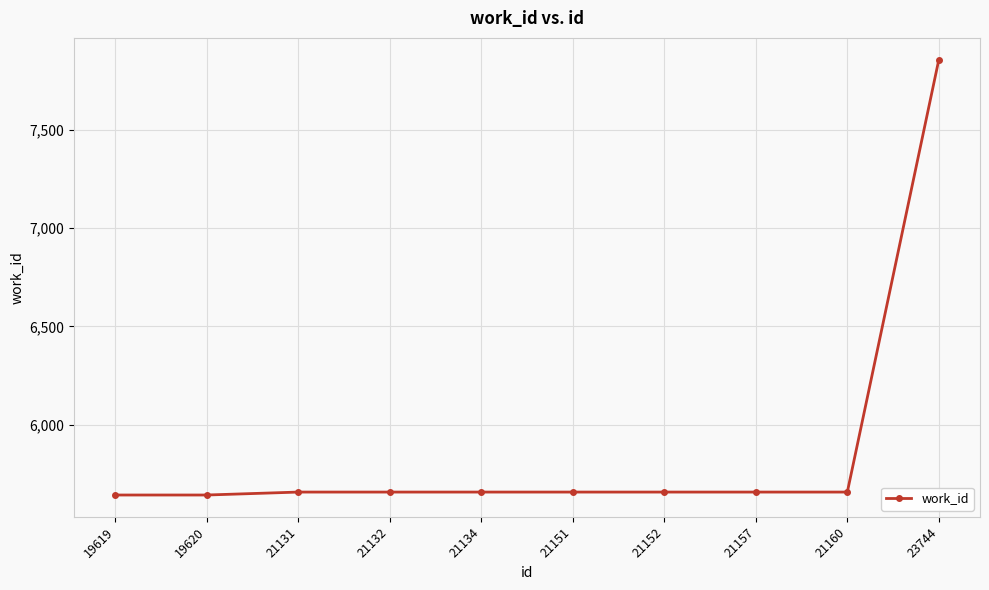

At which category does the chart reach its peak across all series?

23744